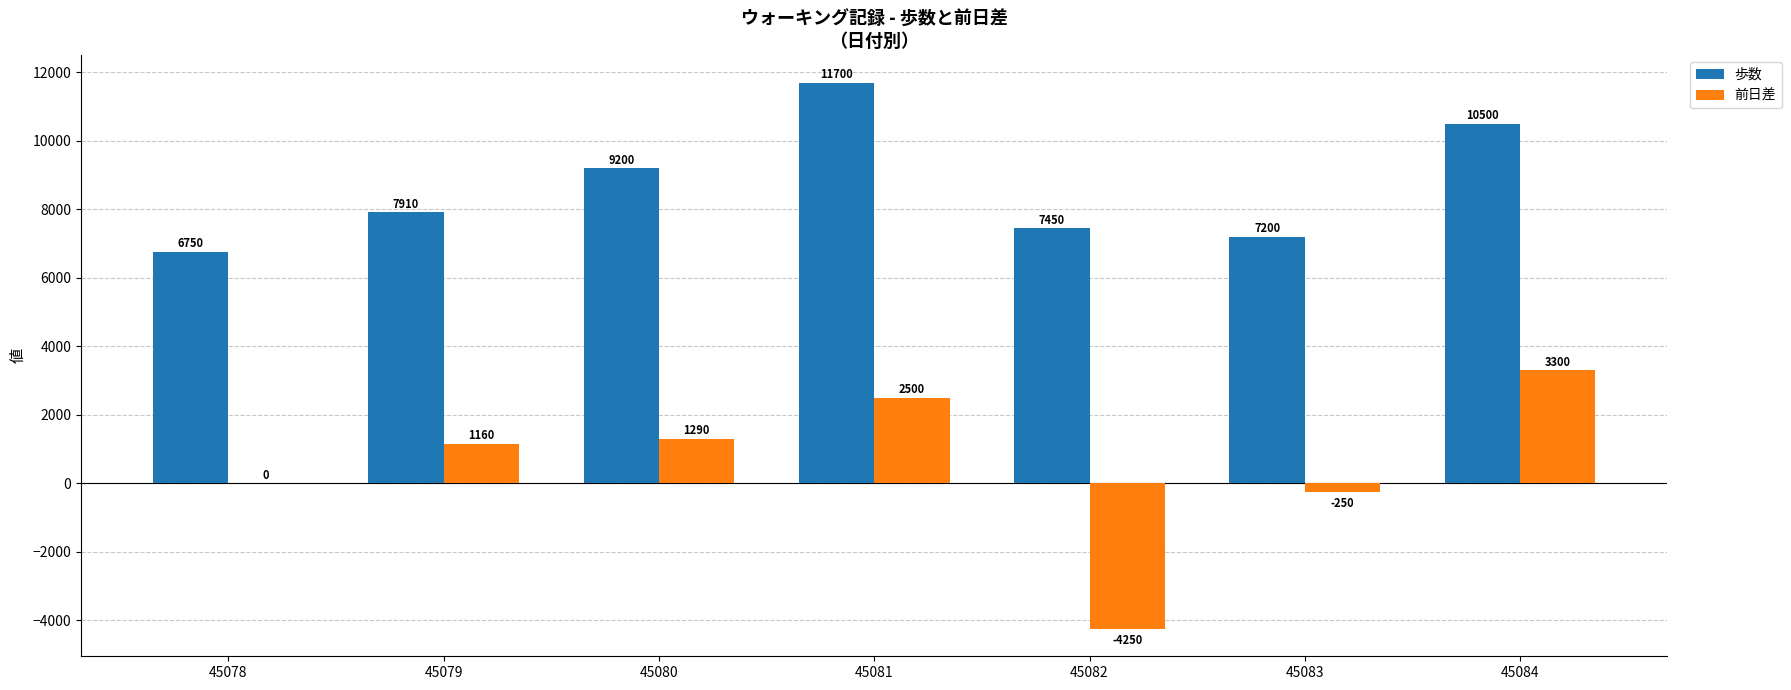

How many categories are shown in the chart?

7